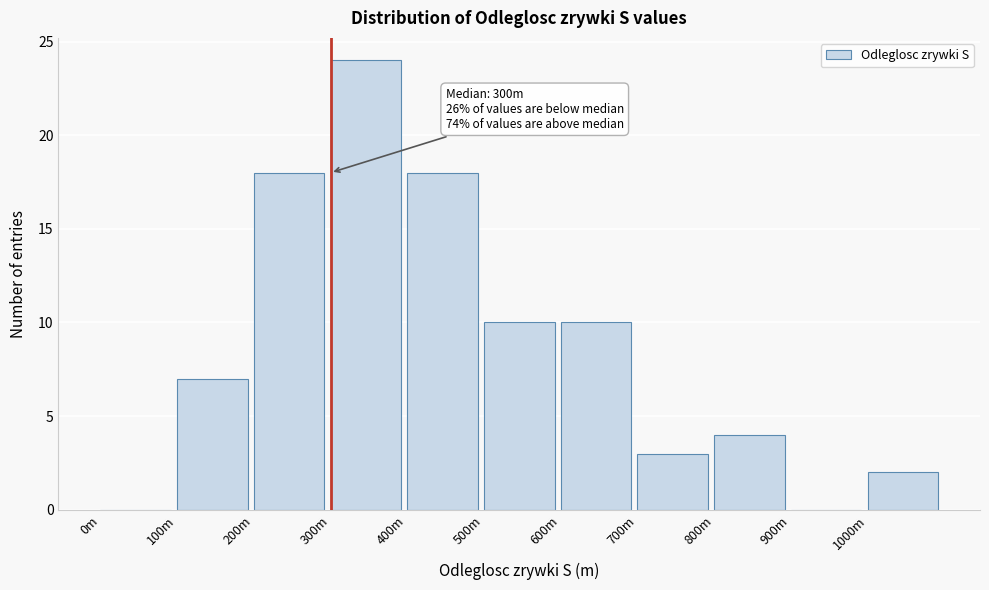

Reading left to right, what are all the values shown in this chart?

0m=0	100m=7	200m=18	300m=24	400m=18	500m=10	600m=10	700m=3	800m=4	900m=0	1000m=2